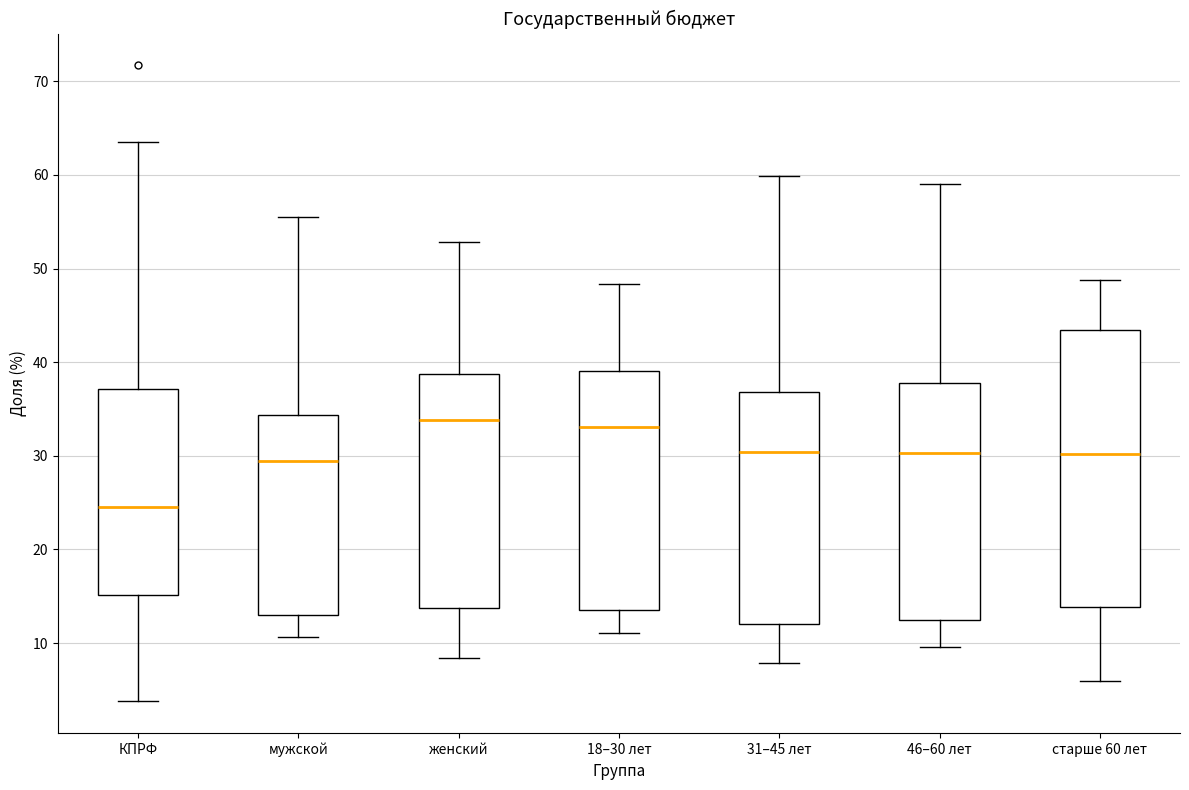

Which box has the lowest median line?

КПРФ